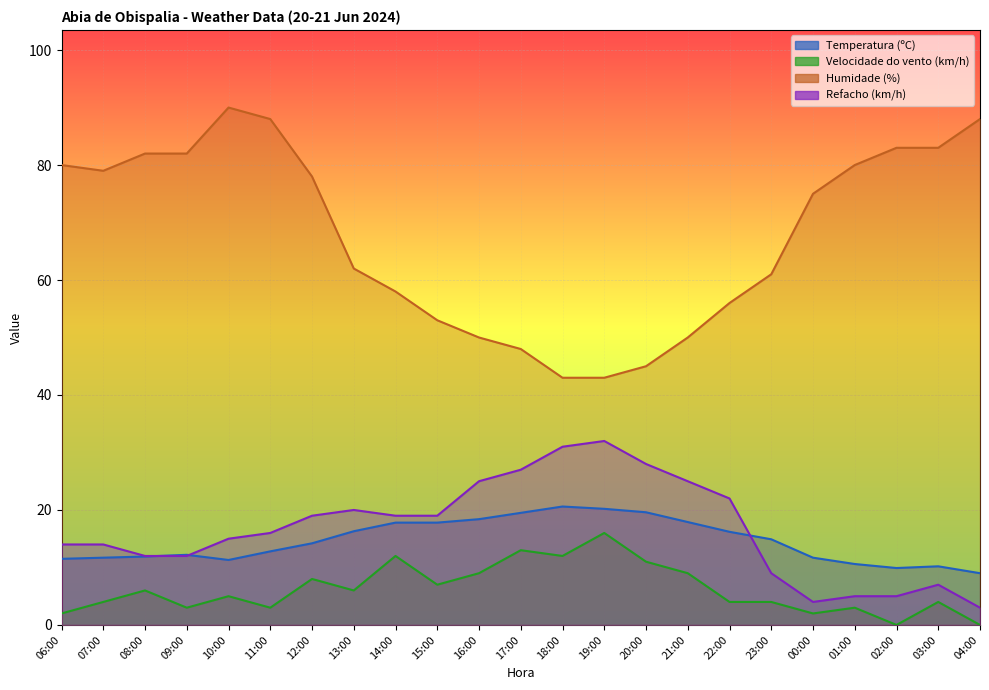

What are all the series names shown in the legend?

Temperatura (ºC), Velocidade do vento (km/h), Humidade (%), Refacho (km/h)